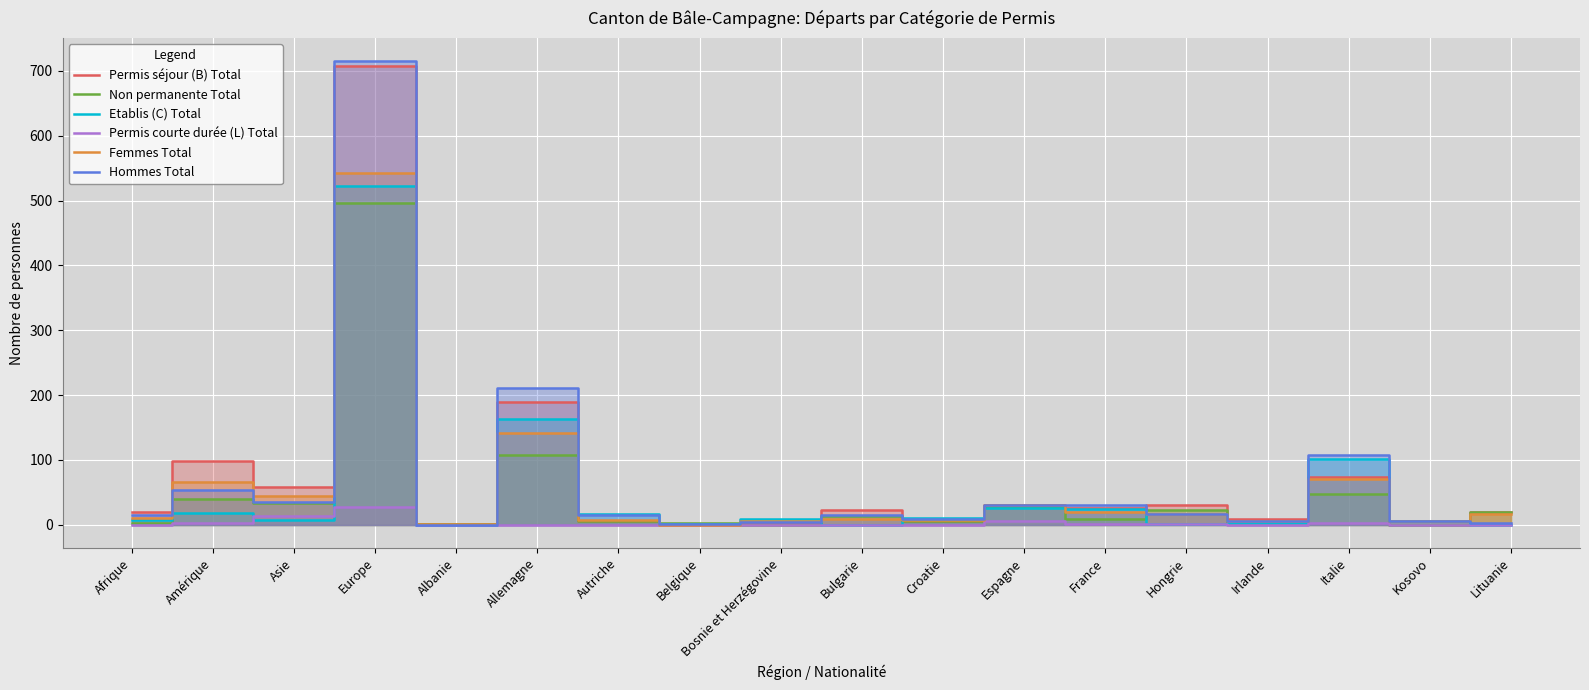

True or false: Permis séjour (B) Total has more than 1 points higher than both neighbors.

True